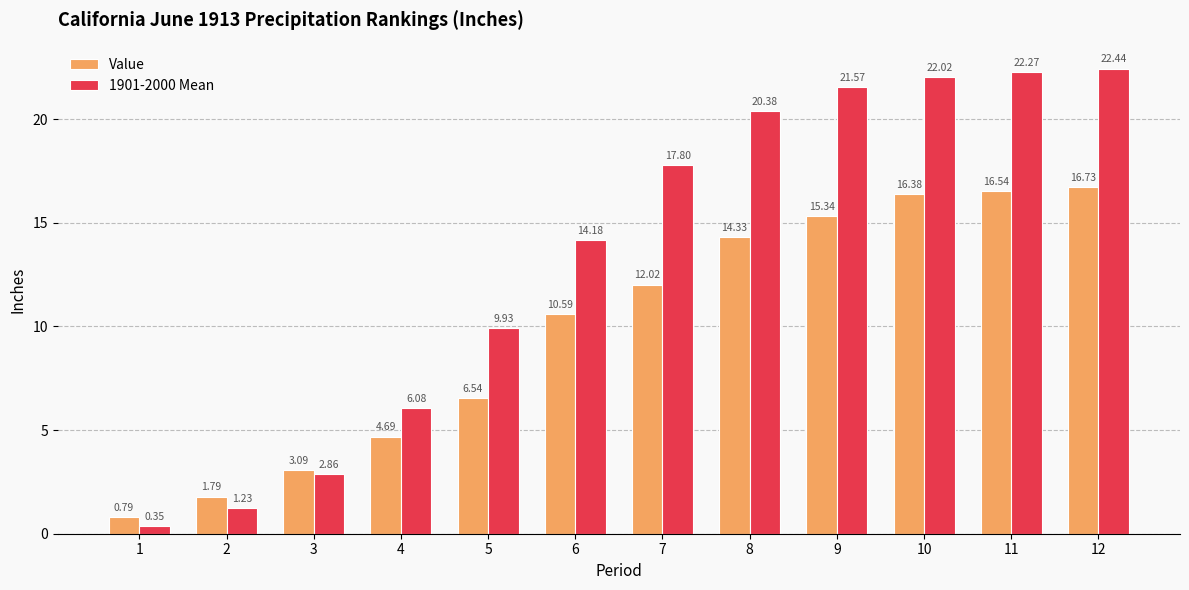

At how many categories does at least one series exceed 2?

10